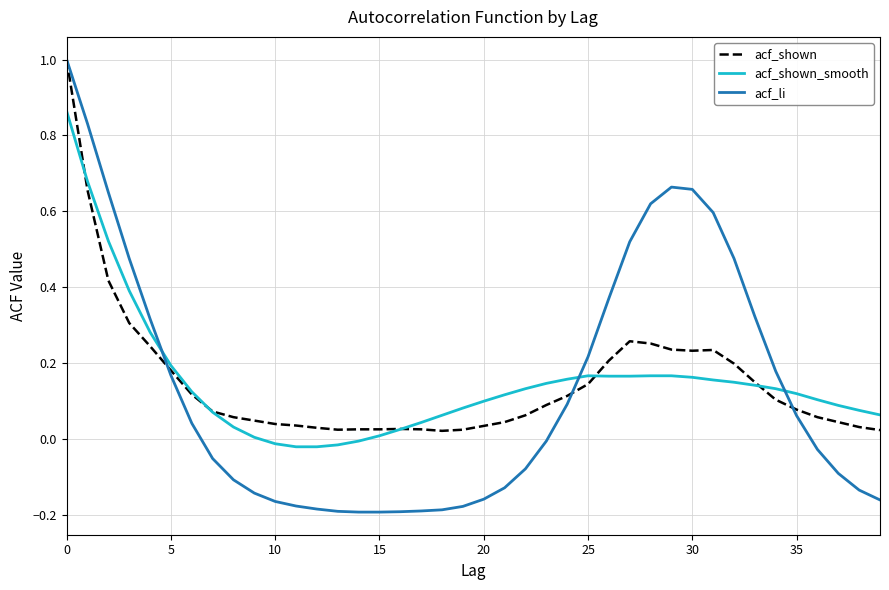

What is the highest value of the acf_shown series?

1.0